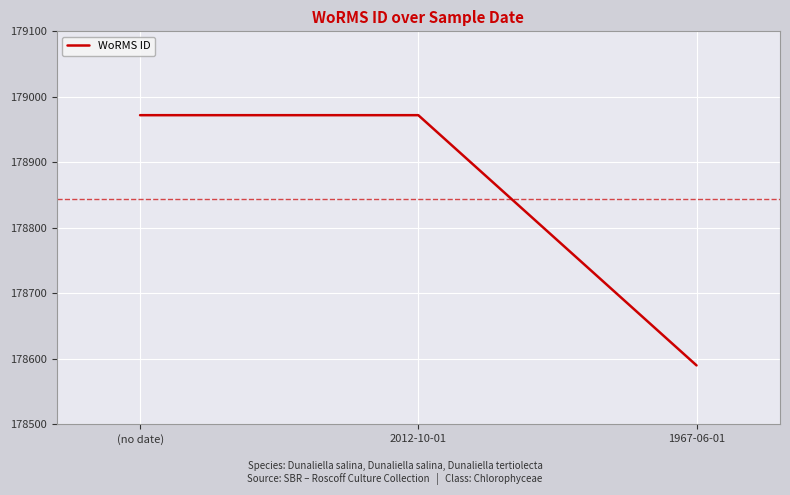

How many series are shown in this chart?

1